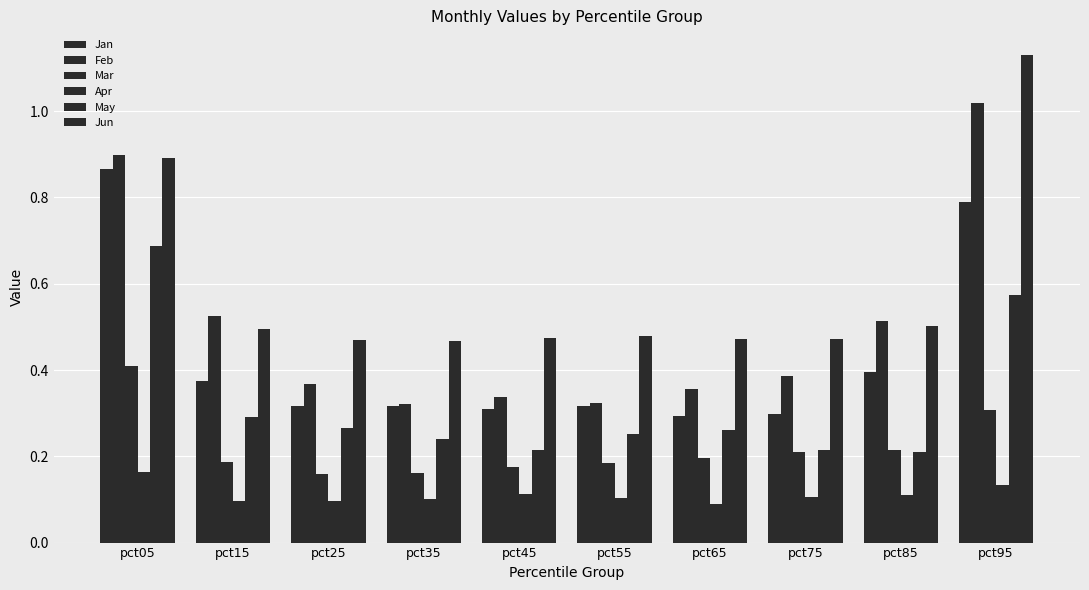

Are the bars grouped side by side (vs. stacked)?

Yes